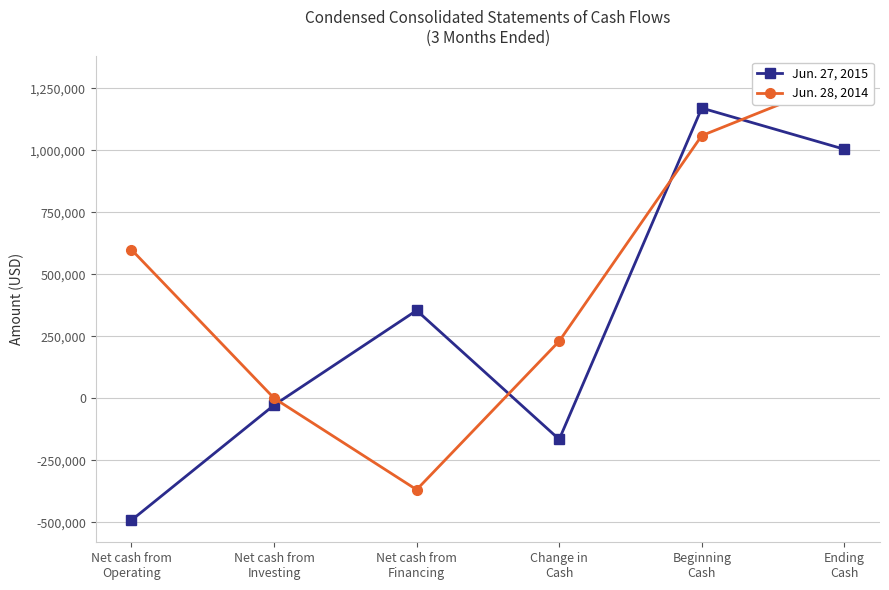

At which category is the sum across all series the highest?

Ending
Cash